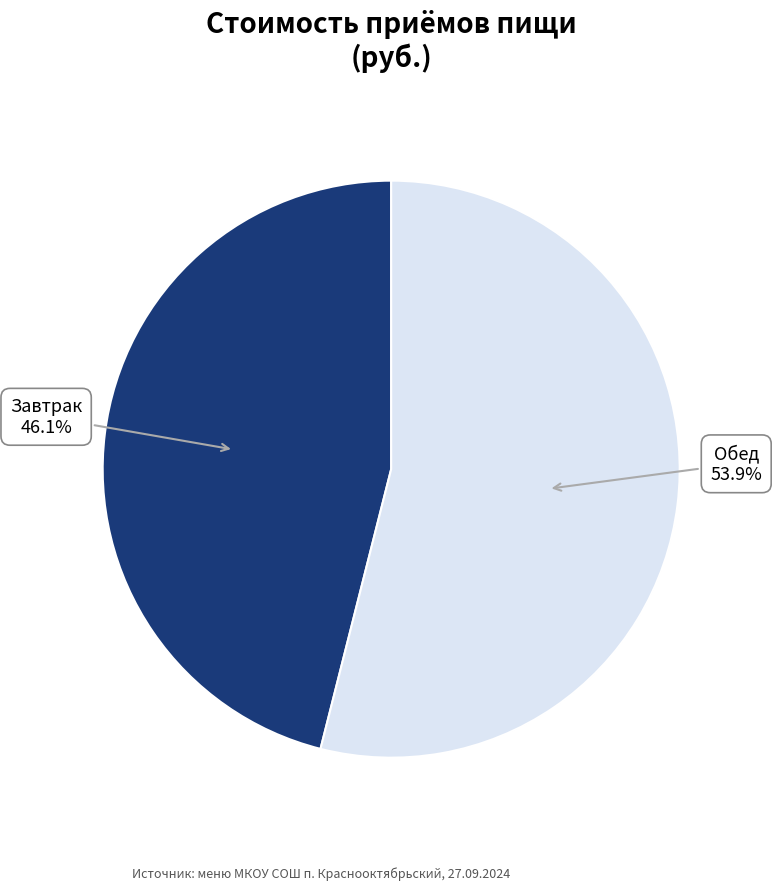

Is there any slice that represents more than half of the pie?

Yes